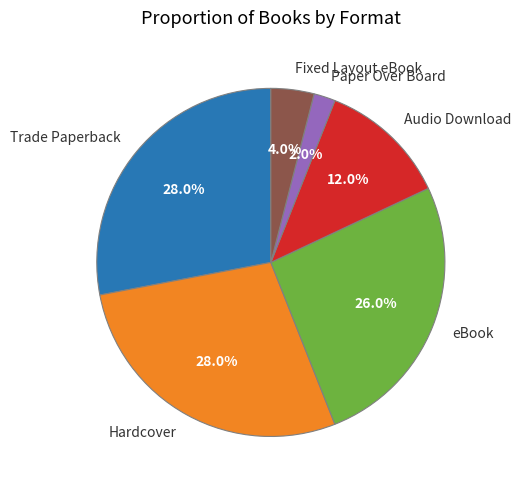

Which category has the smallest portion of the pie?

Paper Over Board